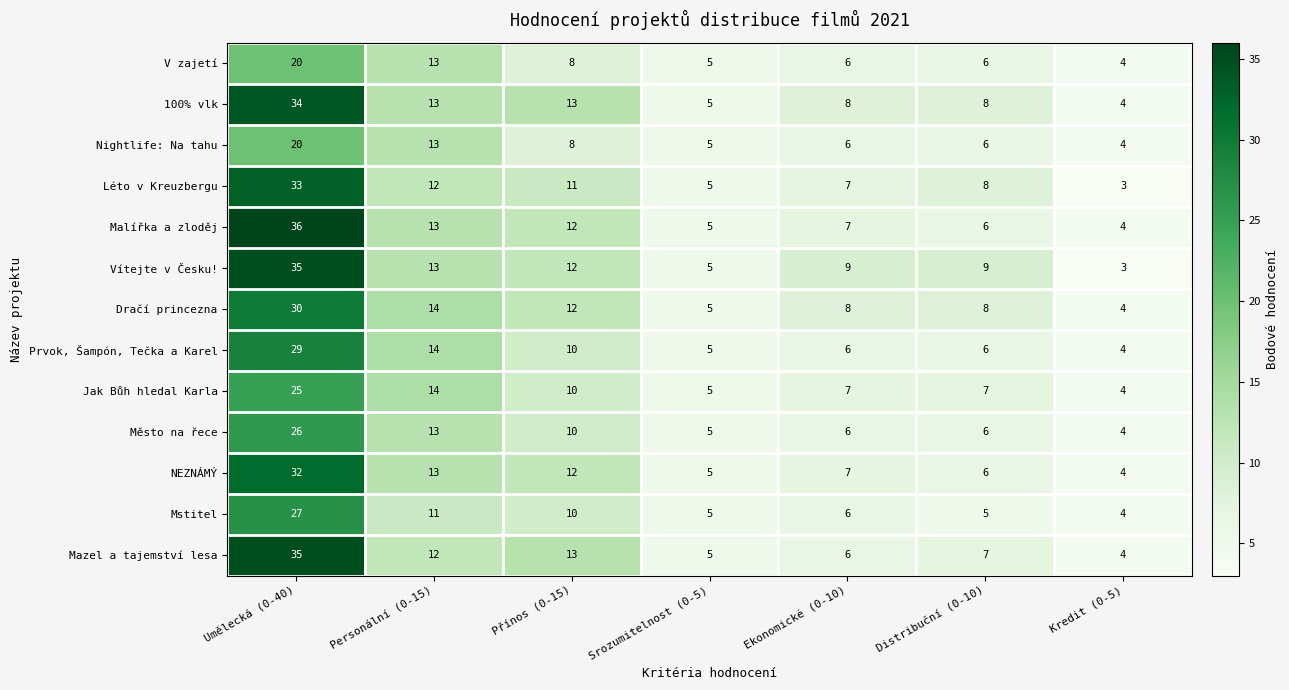

Which series has the largest total across all categories?

Vítejte v Česku!